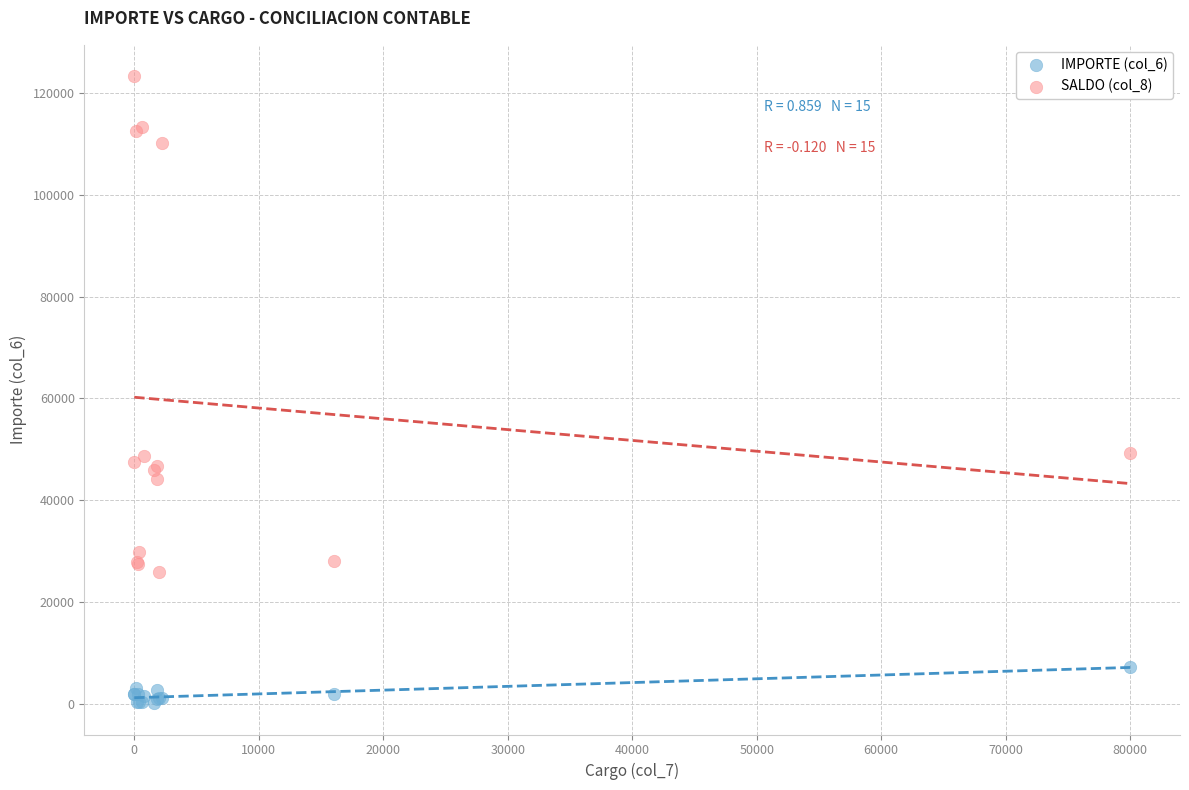

Which series reaches the minimum Y coordinate?

IMPORTE (col_6)